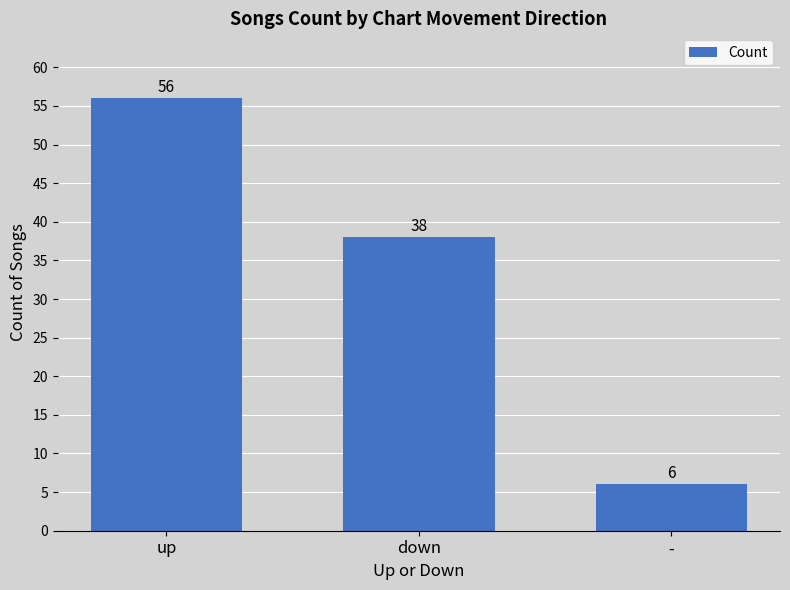

How many distinct data groups are displayed?

1